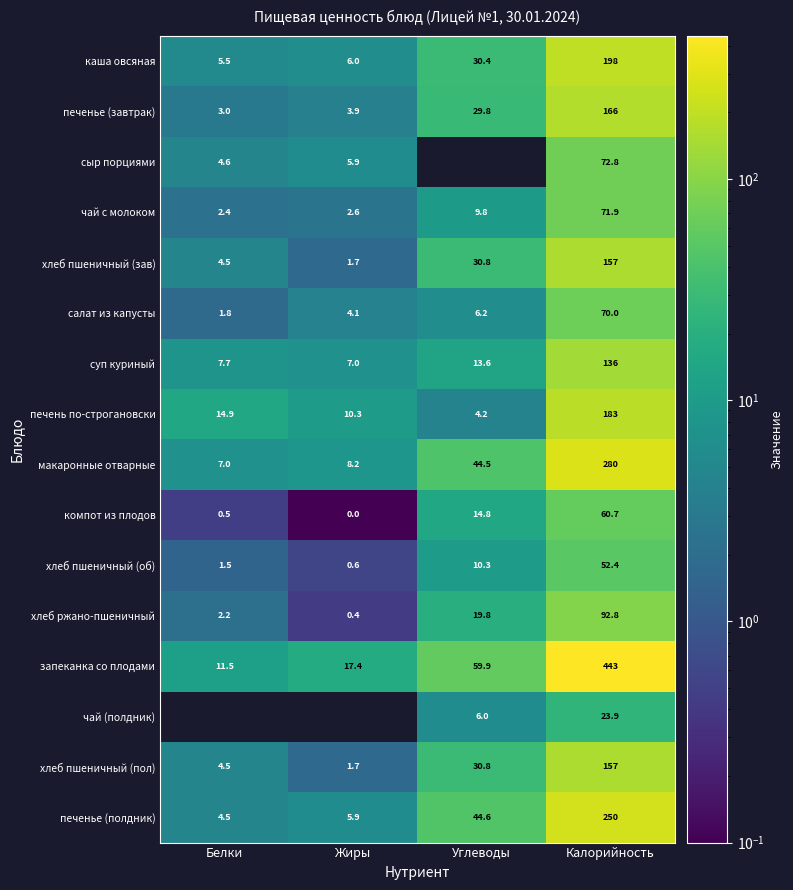

The печень по-строгановски series shows 14.9 at Белки. True or false?

True